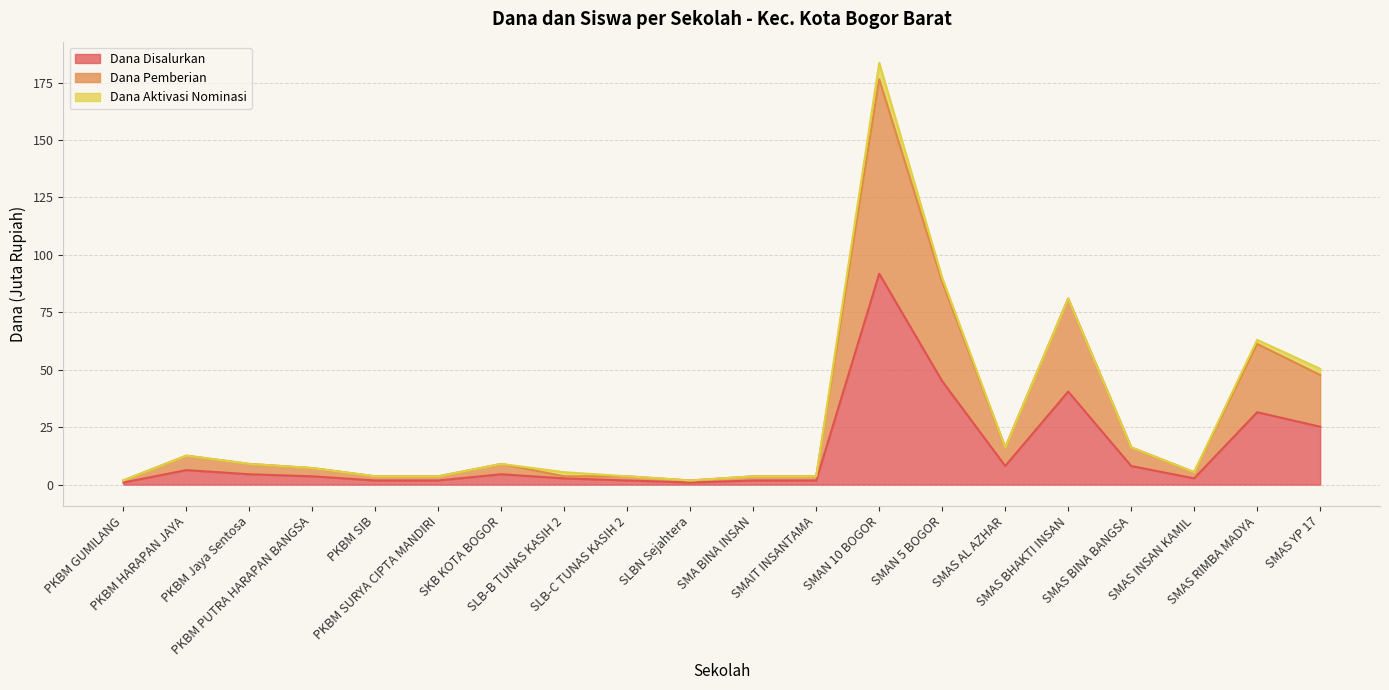

How many lines are shown in the chart?

3